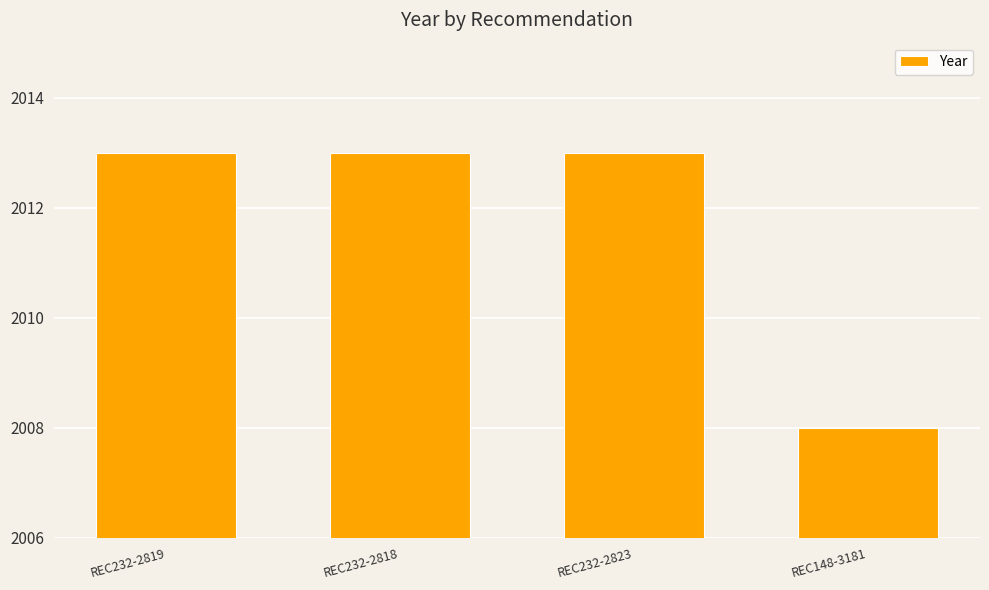

How many bars are there in total?

4